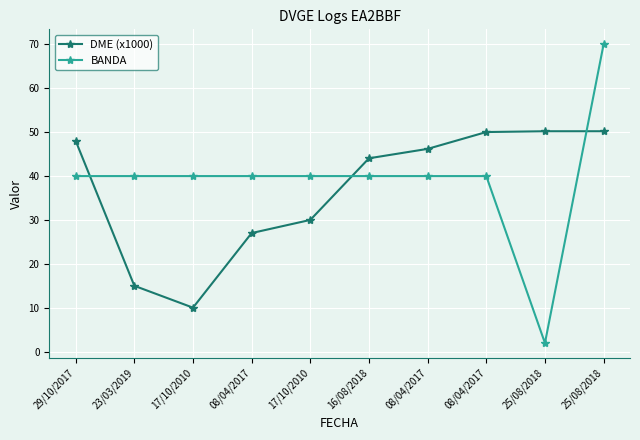

What is the value of the DME (x1000) point at the 1st from the left?

48.0